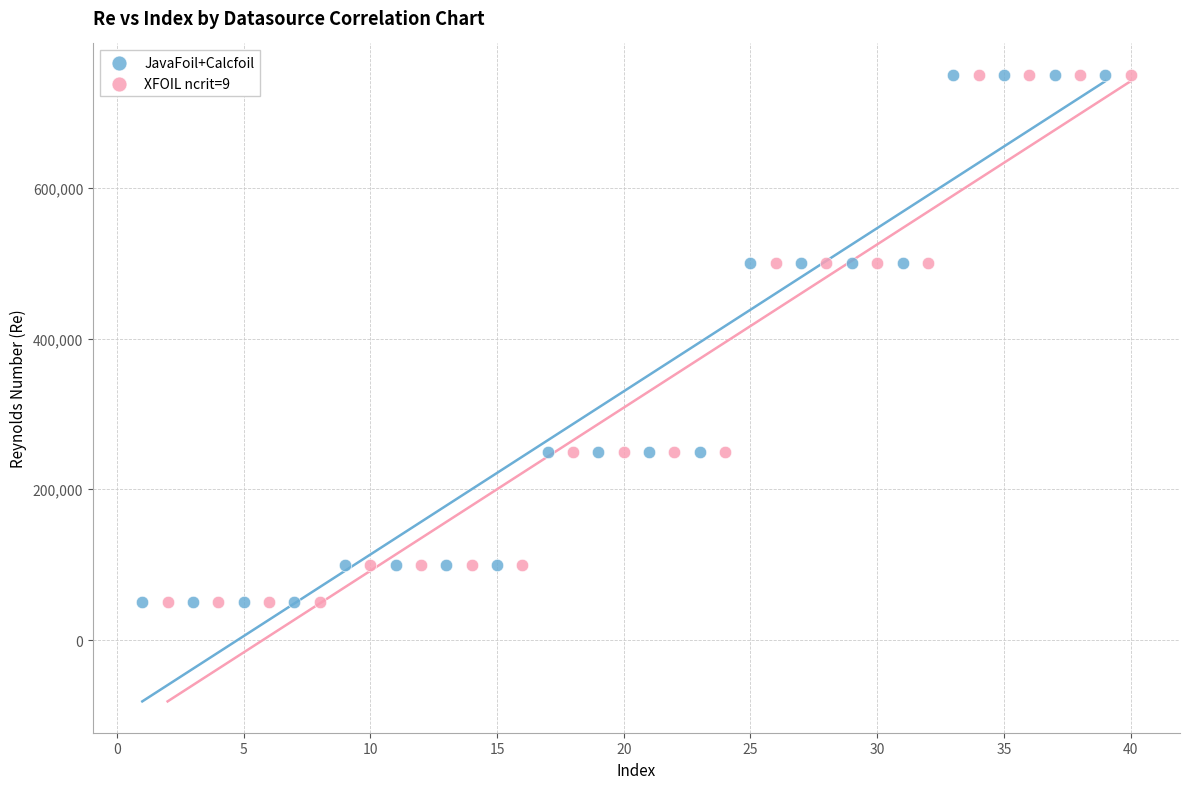

What are all the series names shown in the legend?

JavaFoil+Calcfoil, XFOIL ncrit=9